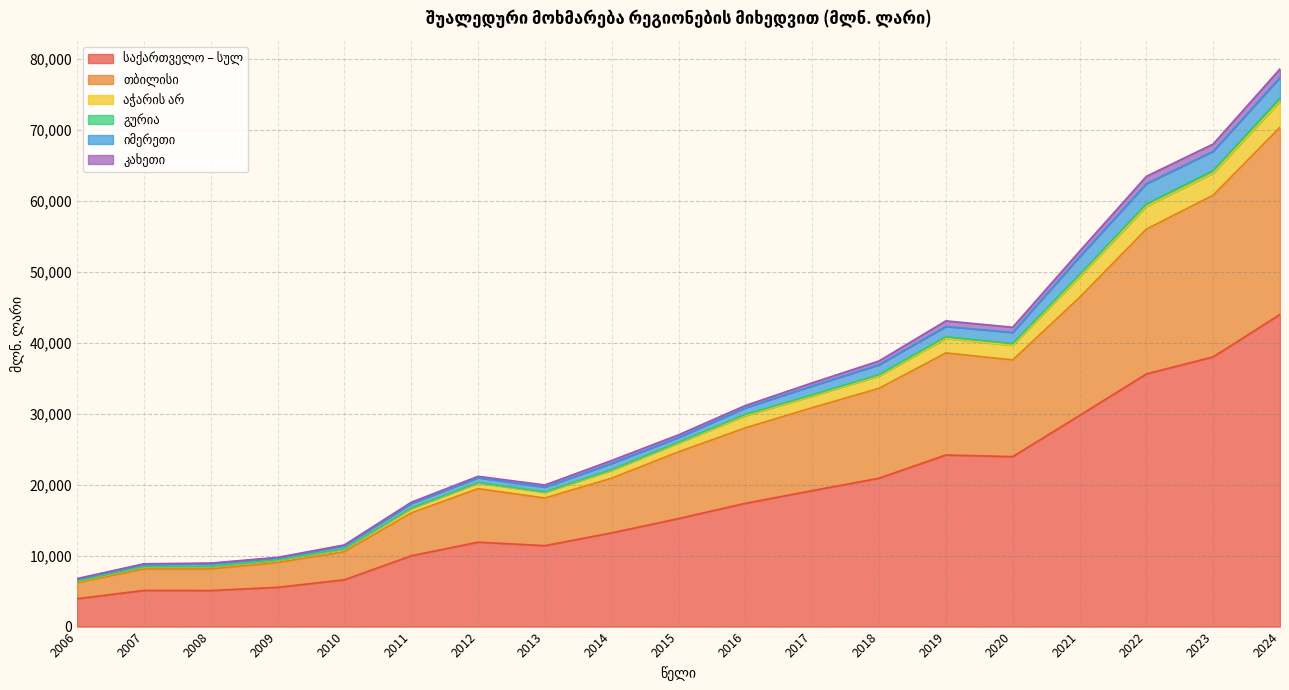

True or false: აჭარის არ and გურია cross at least once.

False